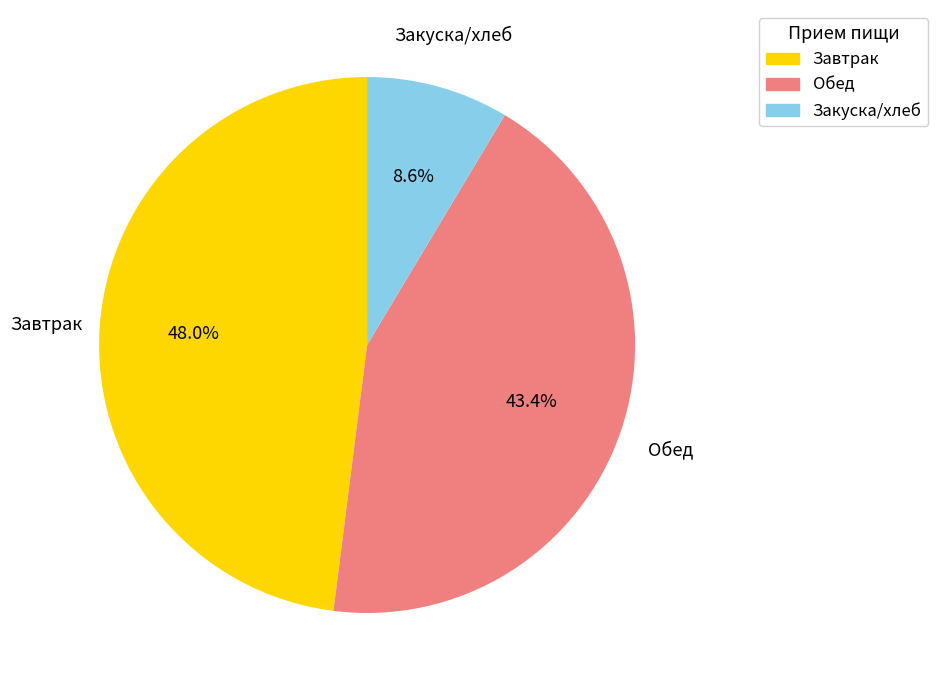

Which category has the smallest portion of the pie?

Закуска/хлеб